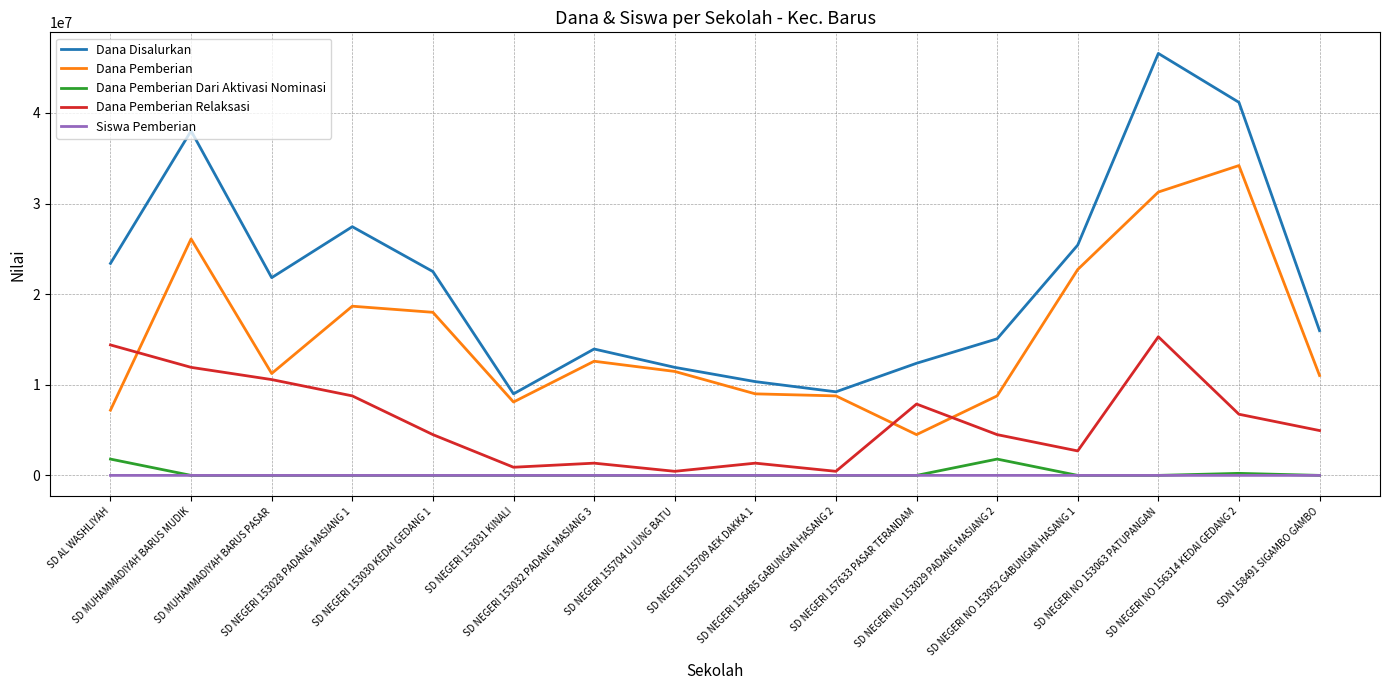

How many interior local peaks does the Dana Pemberian Relaksasi series have?

4